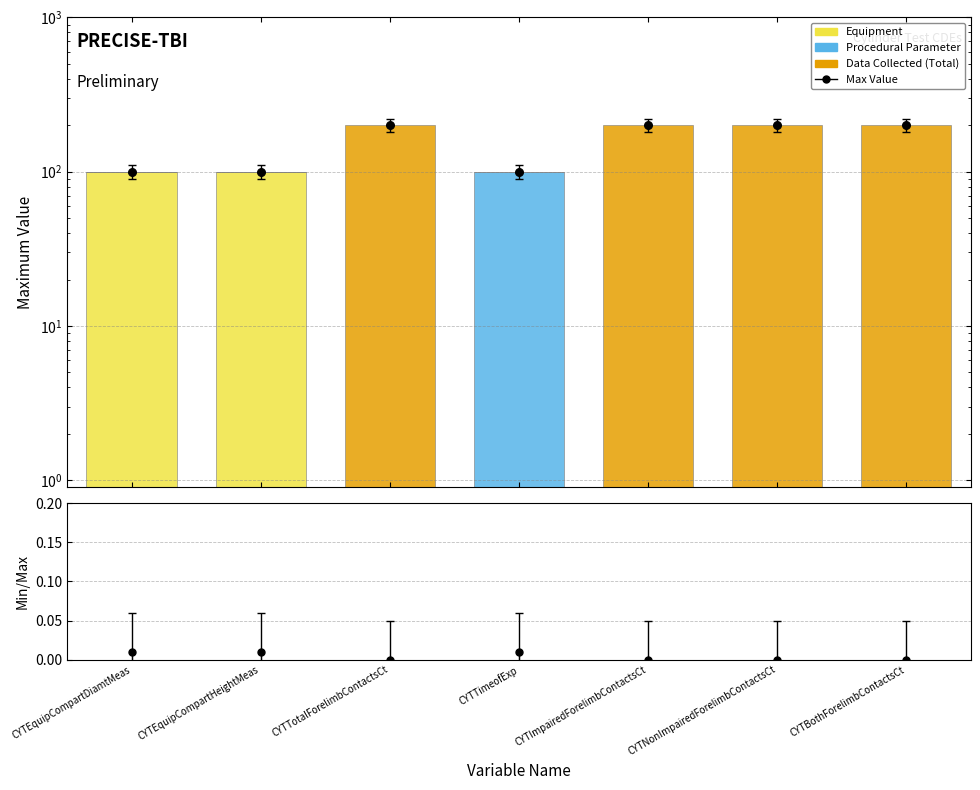

At how many categories does at least one series exceed 57?

7